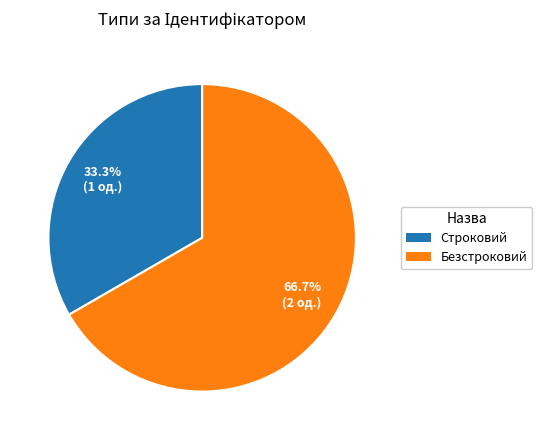

What percentage is the Безстроковий slice, to the nearest percent?

67%